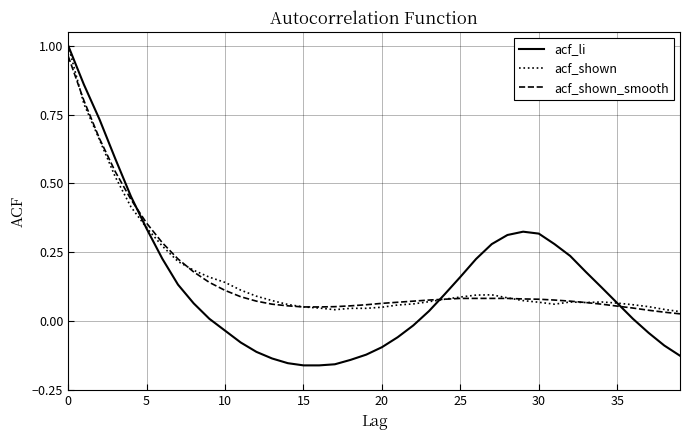

Which series has the largest range (max minus min)?

acf_li